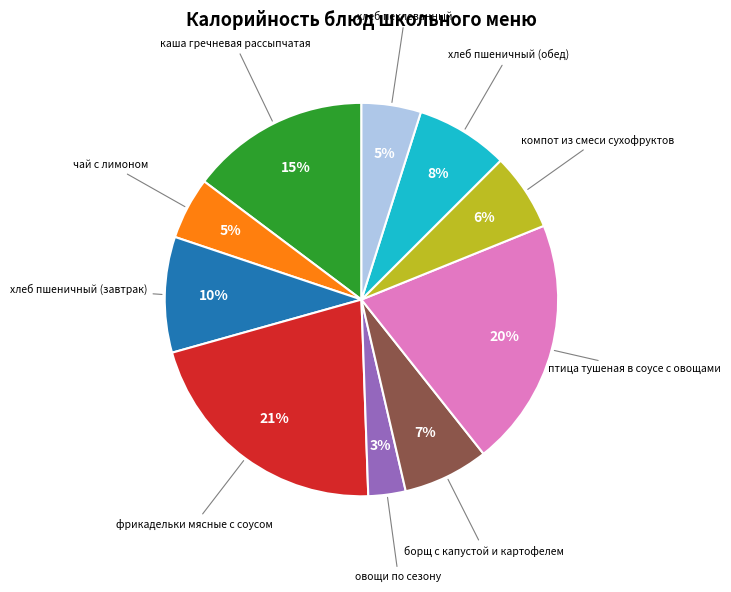

Is there a majority slice in this chart?

No